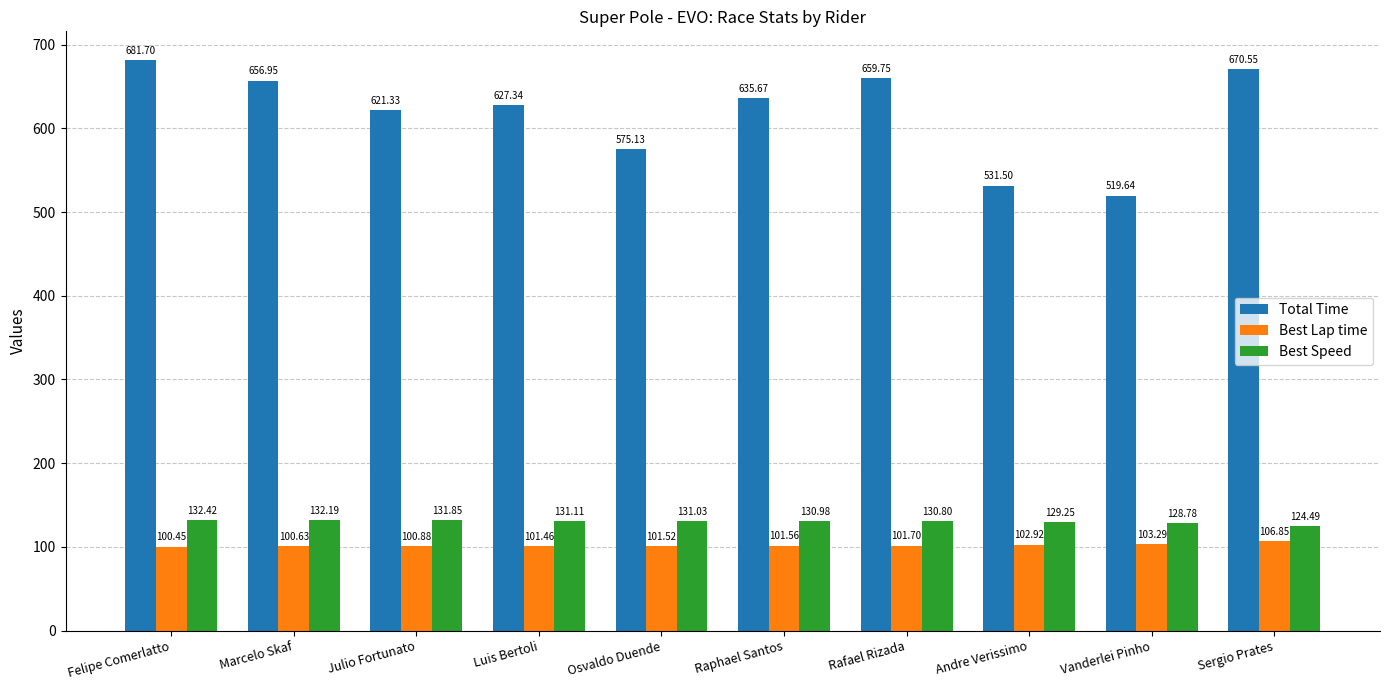

How many bars are there in total?

30